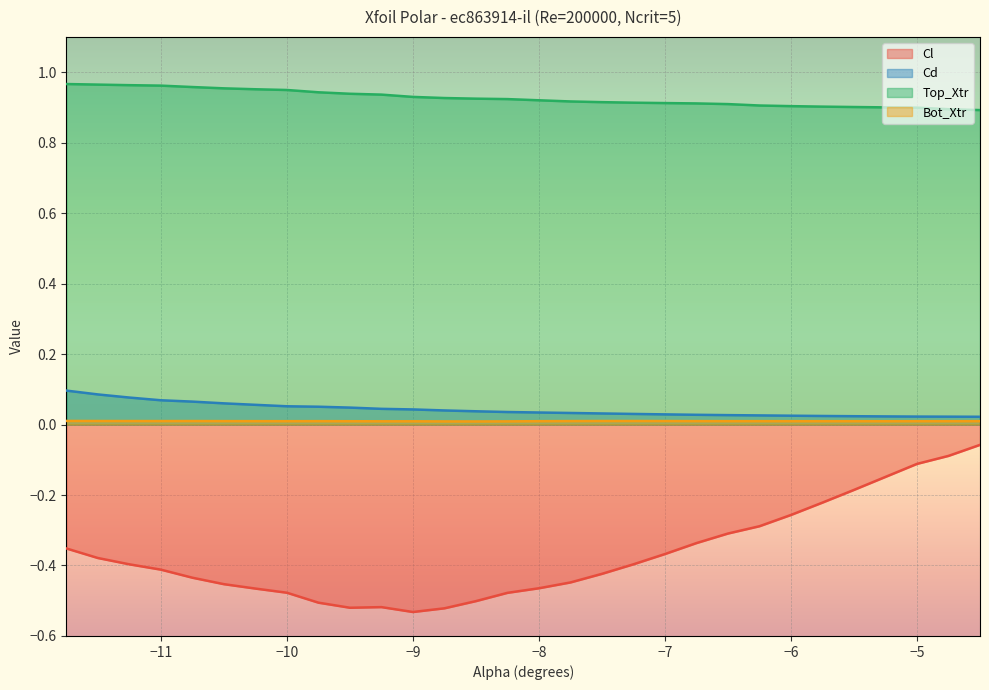

True or false: Top_Xtr and Cd intersect in this chart.

False